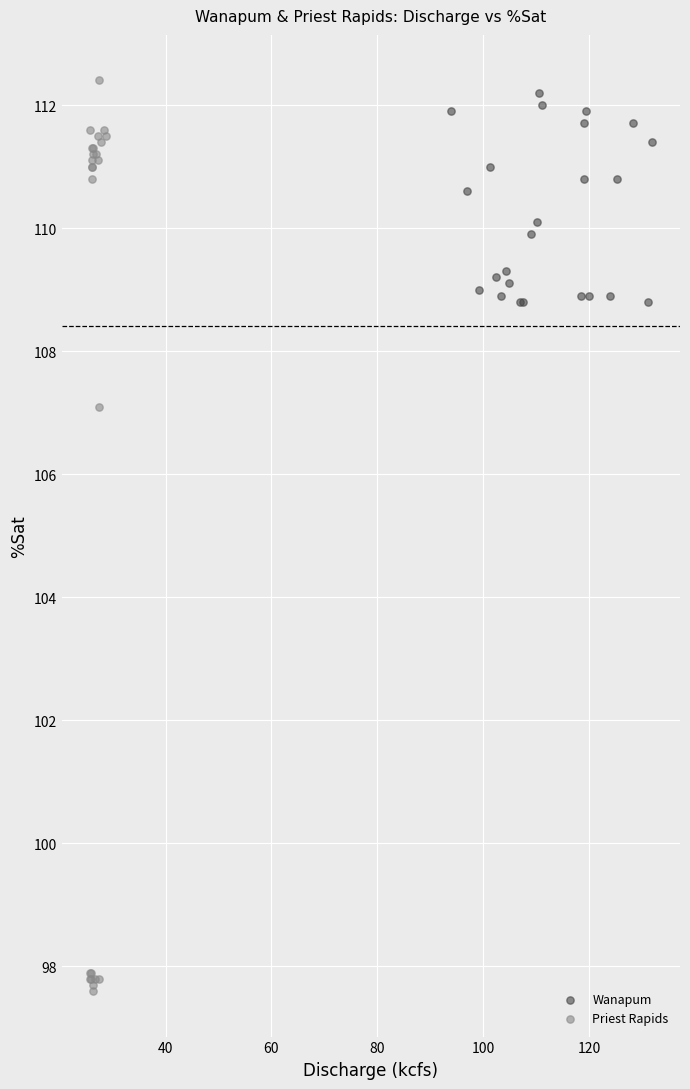

Which series has the widest spread of Y values?

Priest Rapids